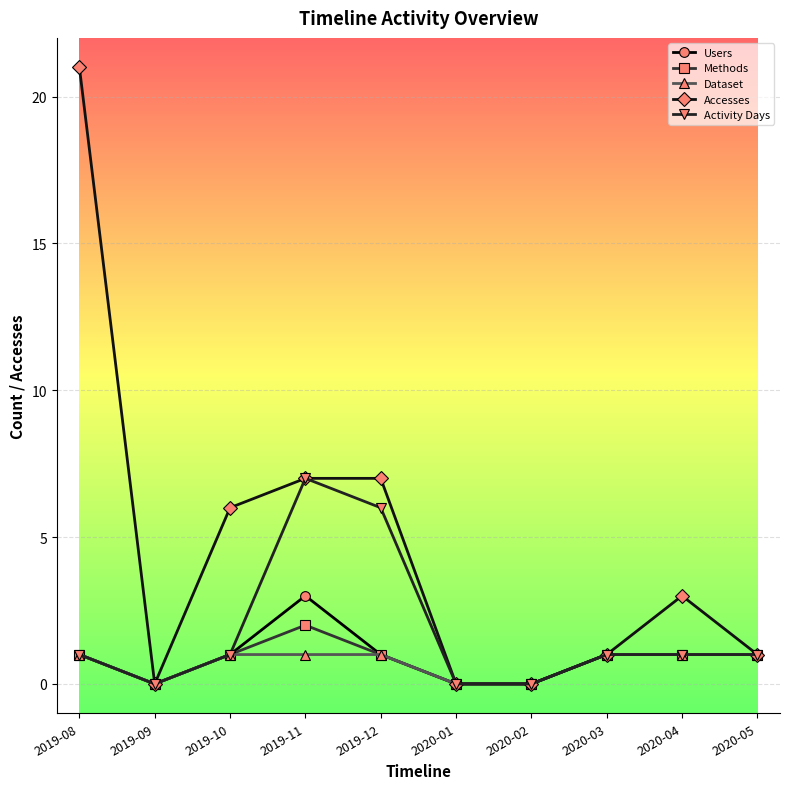

Reading left to right, extract all data points from this chart.

Users: 1	0	1	3	1	0	0	1	1	1
Methods: 1	0	1	2	1	0	0	1	1	1
Dataset: 1	0	1	1	1	0	0	1	1	1
Accesses: 21	0	6	7	7	0	0	1	3	1
Activity Days: 1	0	1	7	6	0	0	1	1	1